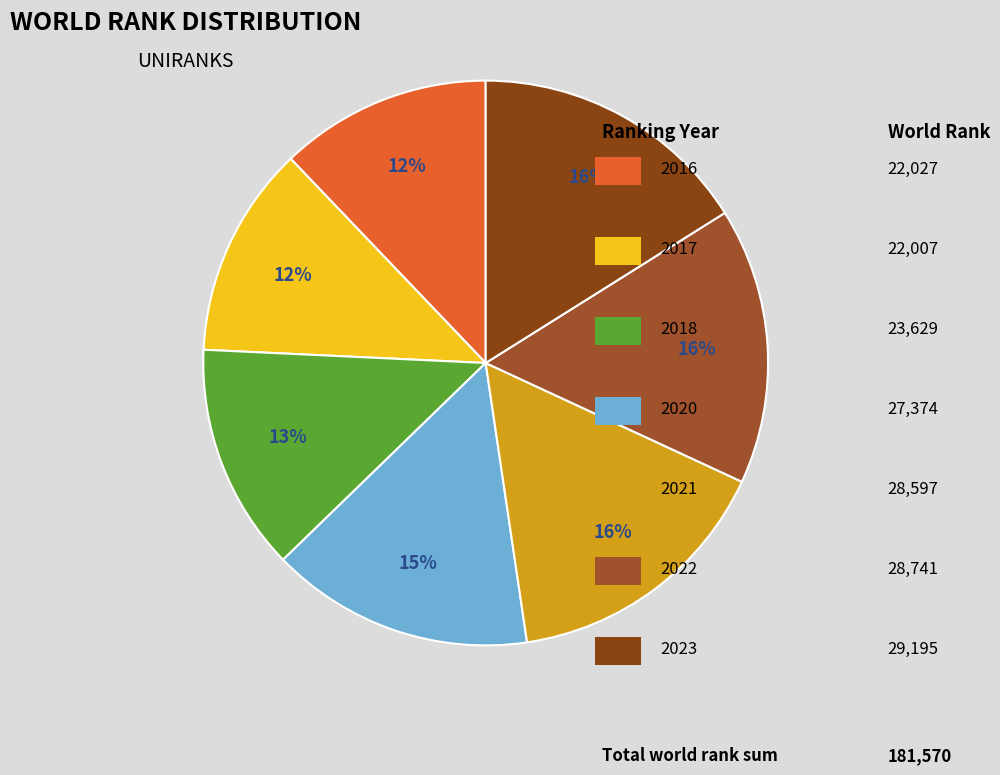

Which category has the biggest portion of the pie?

2023